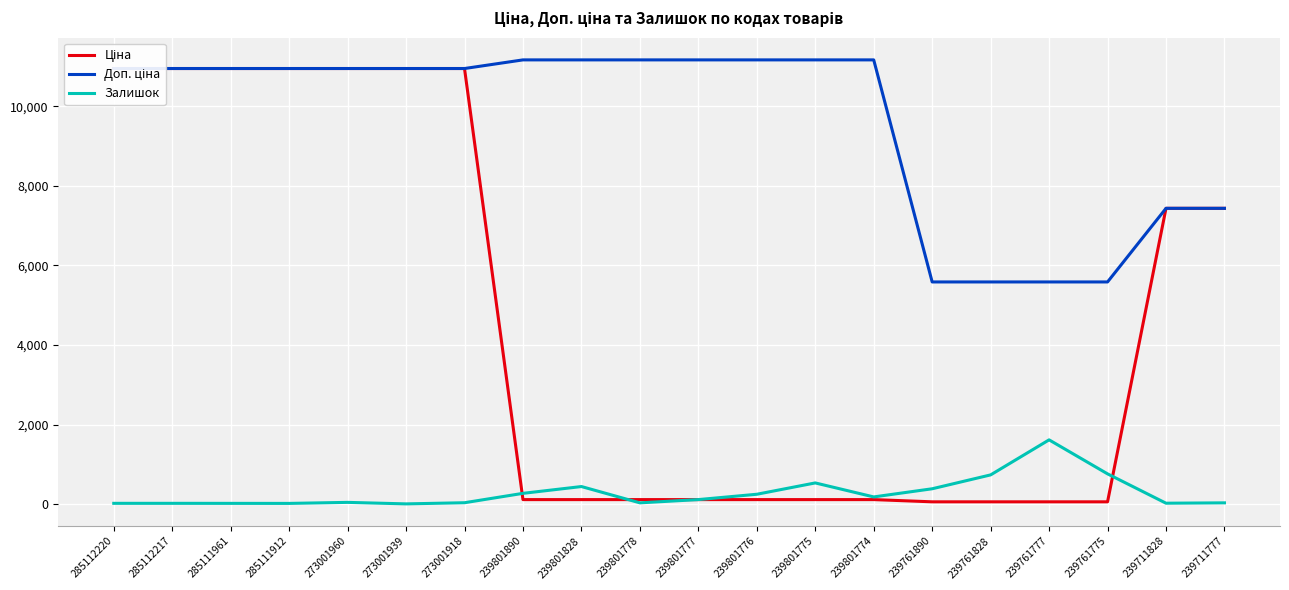

What is the difference between the second highest and minimum values in the Доп. ціна series?

5584.0